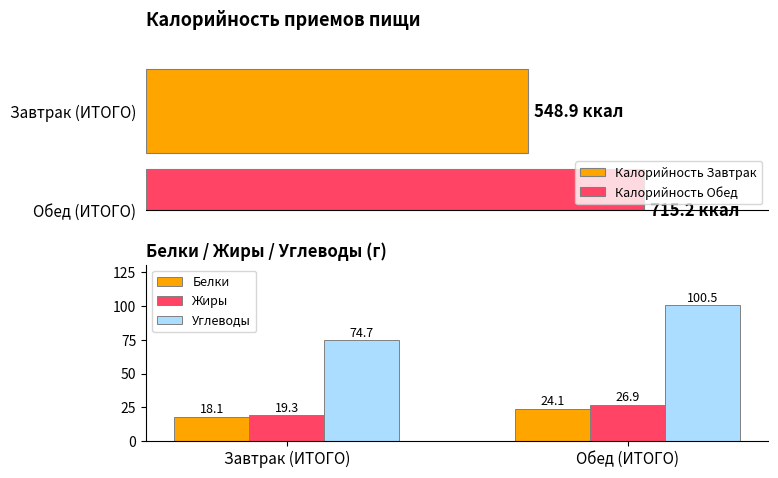

Which series changed the most between Завтрак (ИТОГО) and Обед (ИТОГО)?

Углеводы